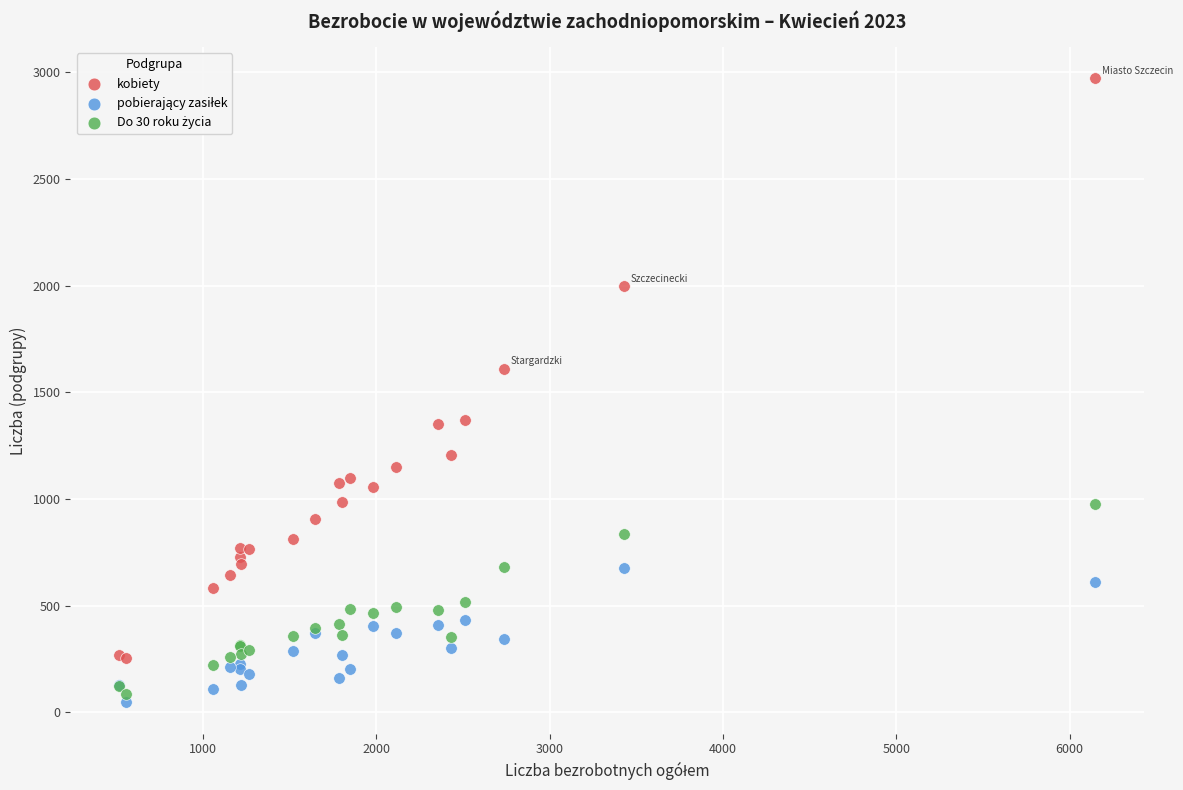

Across all series, what Y value is closest to 1509?

1611